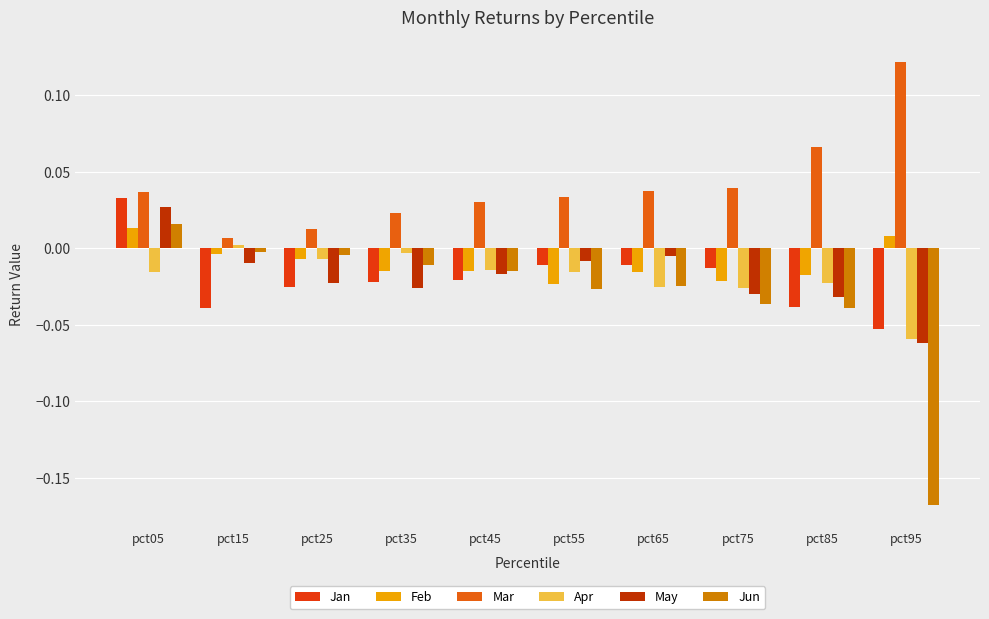

How many data points does each series have?

10